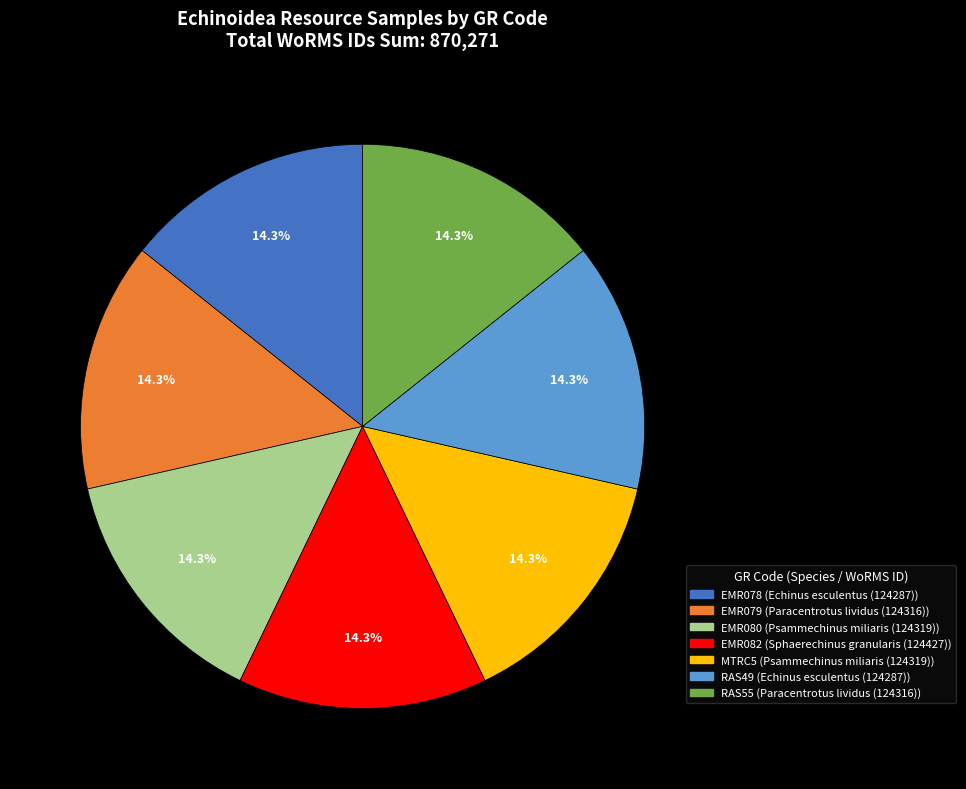

Count the number of slices in the pie.

7